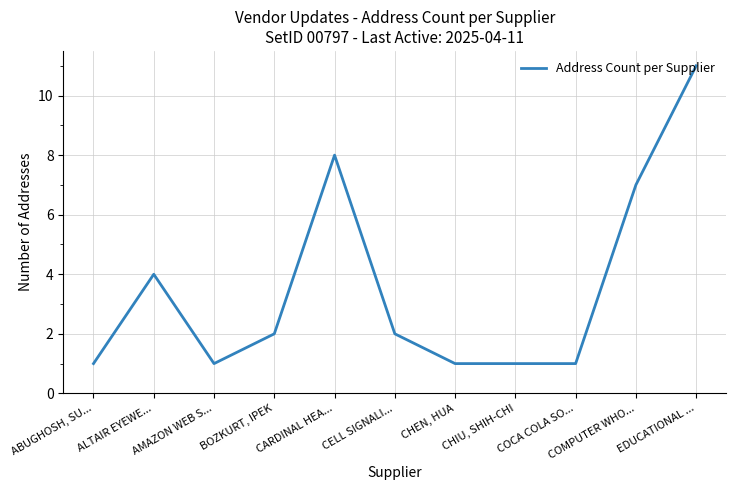

Count the values in the range 1 to 7.

9